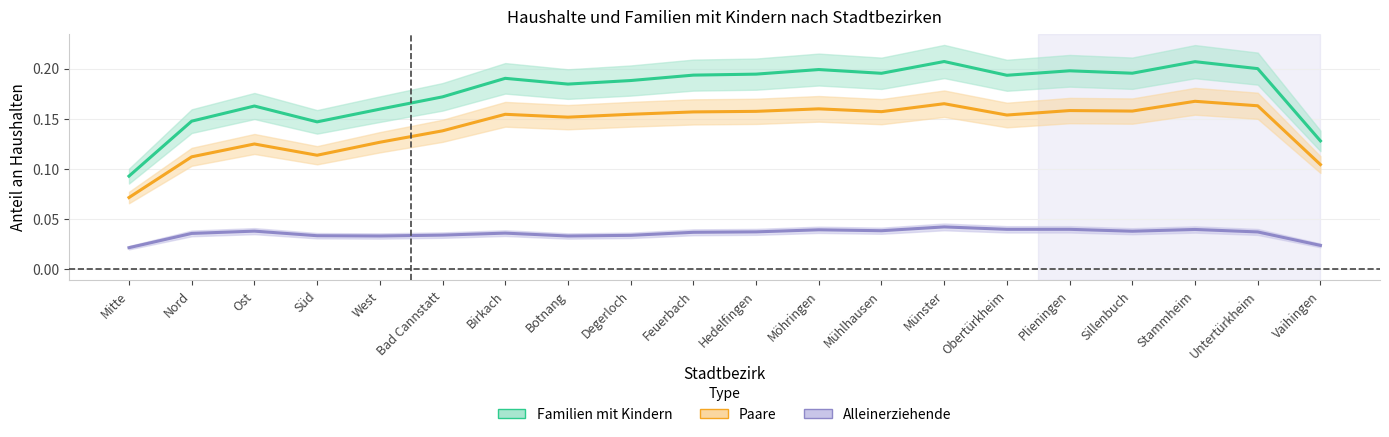

How many Alleinerziehende values are between 0 and 1?

20